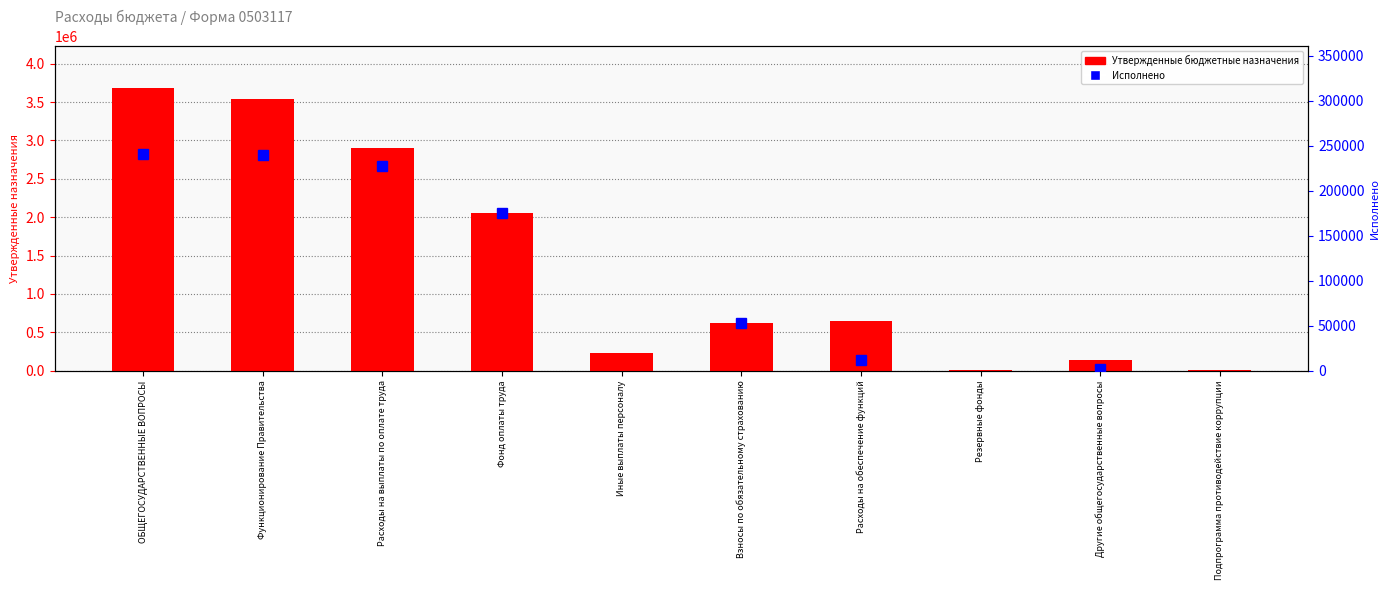

How many data points does each series have?

10